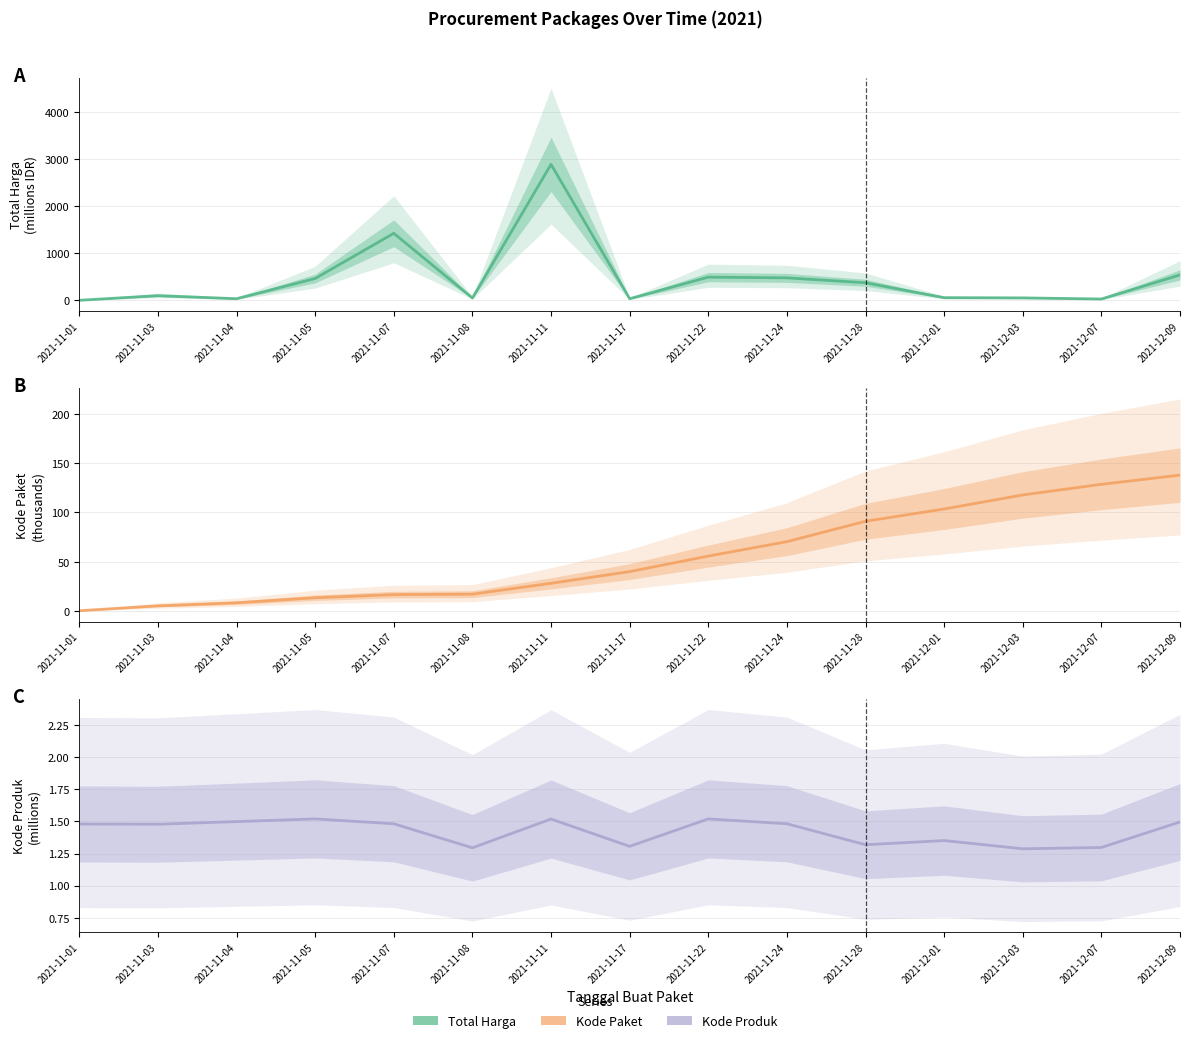

What is the value of the Kode Paket point at the 12th from the left?

103.5